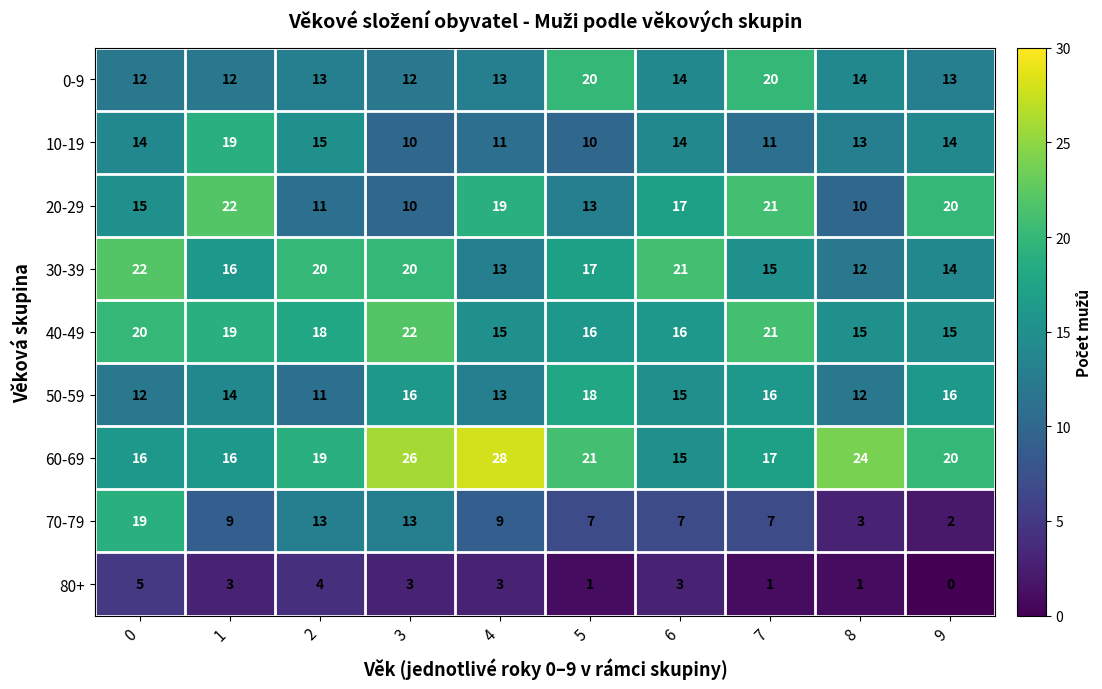

How many values in the 70-79 series are below 9?

5